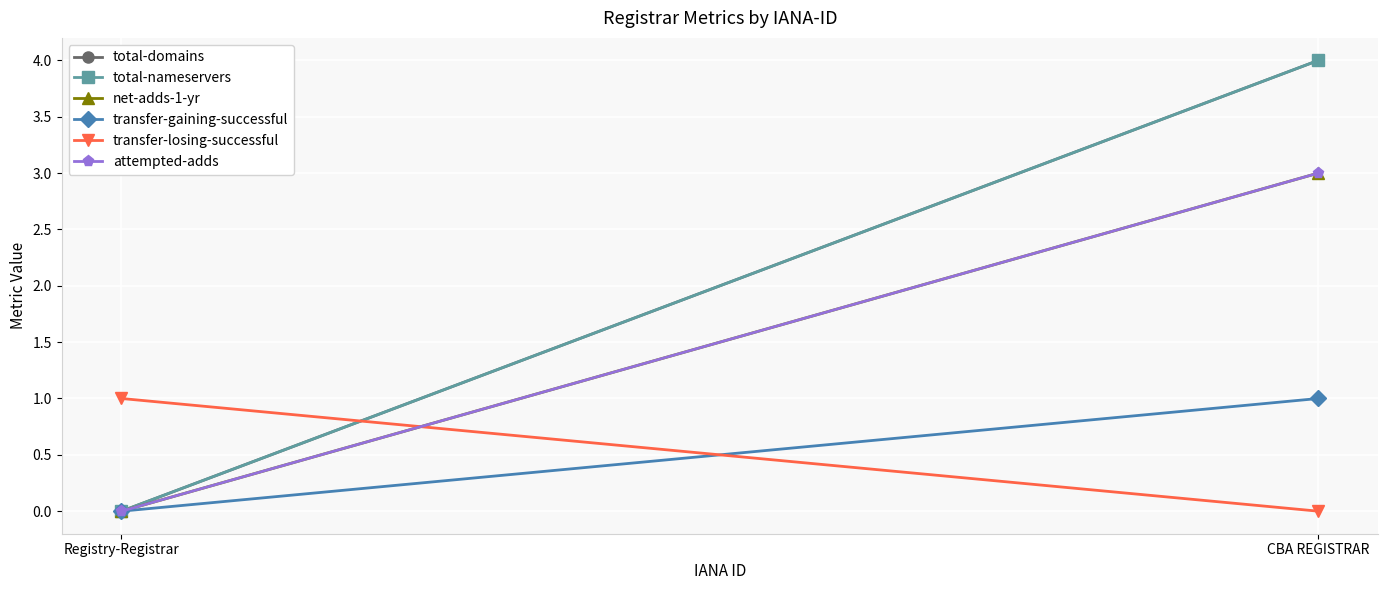

How many values in transfer-gaining-successful are above zero?

1